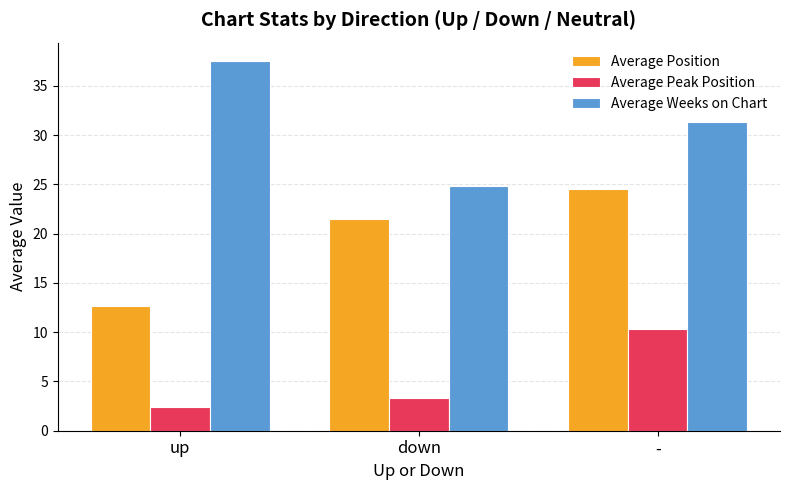

How many values in the Average Weeks on Chart series exceed 31?

2